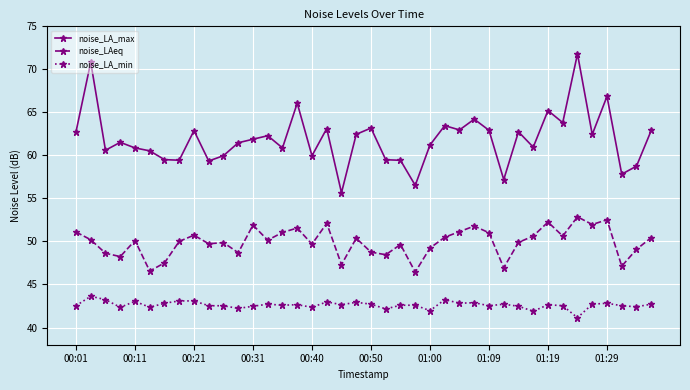

True or false: noise_LA_max has more than 0 interior local peaks.

True